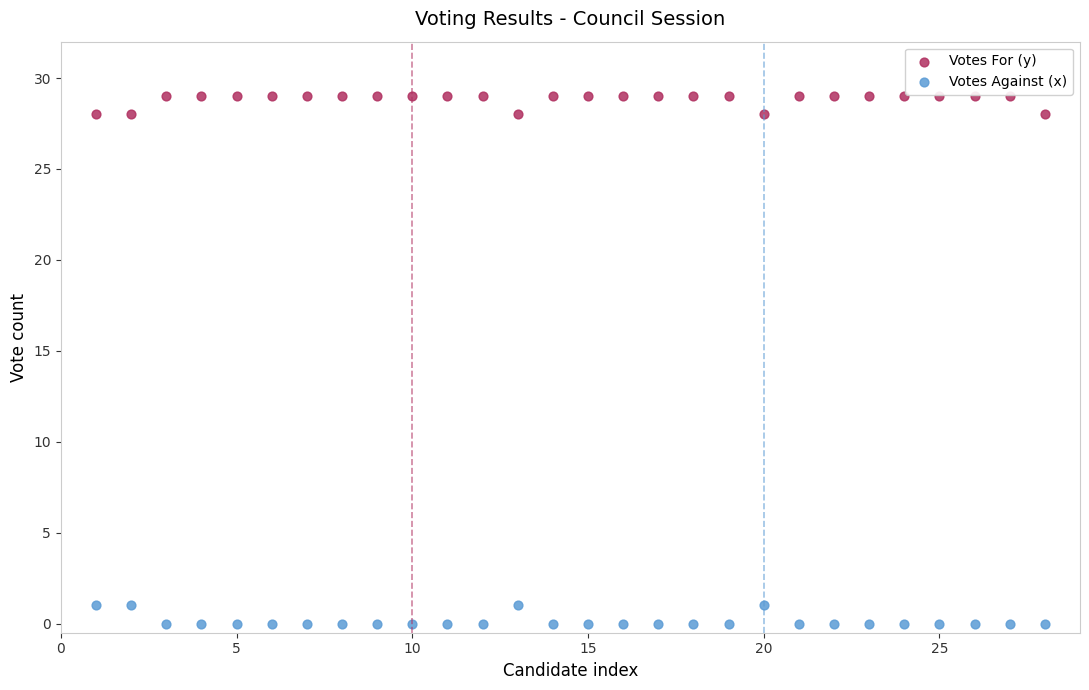

Which series reaches the minimum Y coordinate?

Votes Against (x)